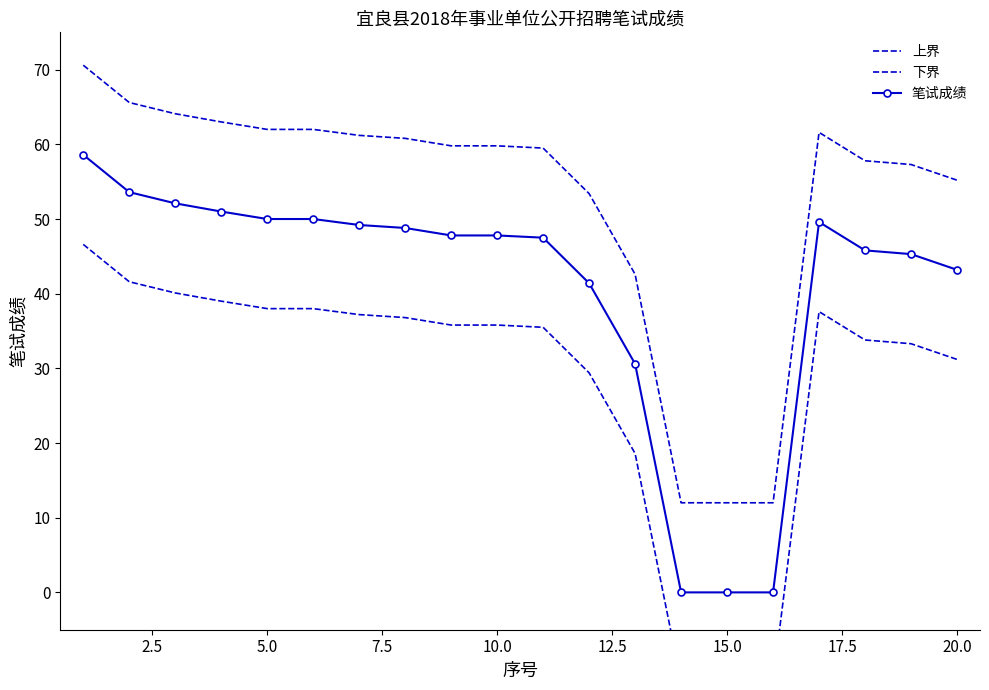

Which series changed the most between 2.5 and 20.0?

下界